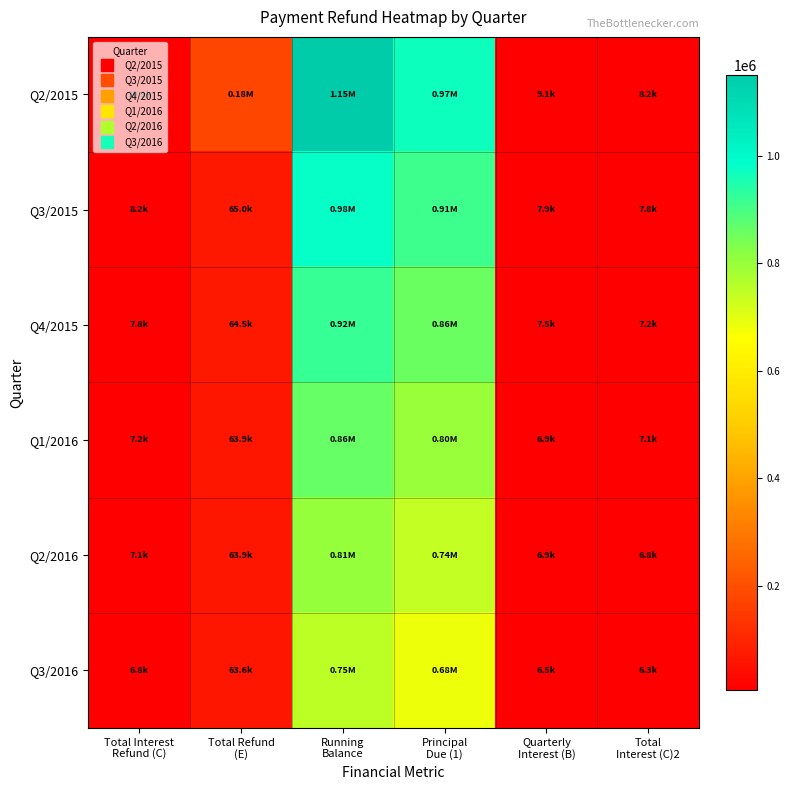

Count the number of data series in this chart.

6